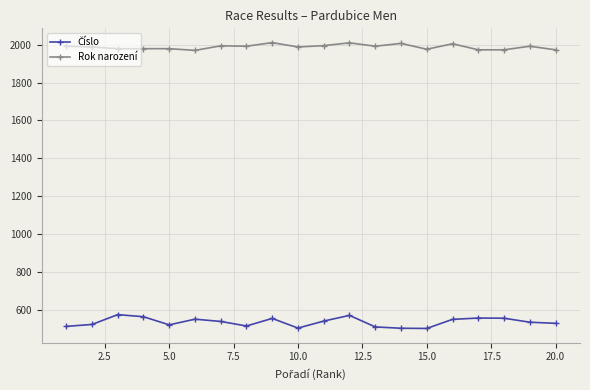

True or false: Rok narození has more than 0 points higher than both neighbors.

True